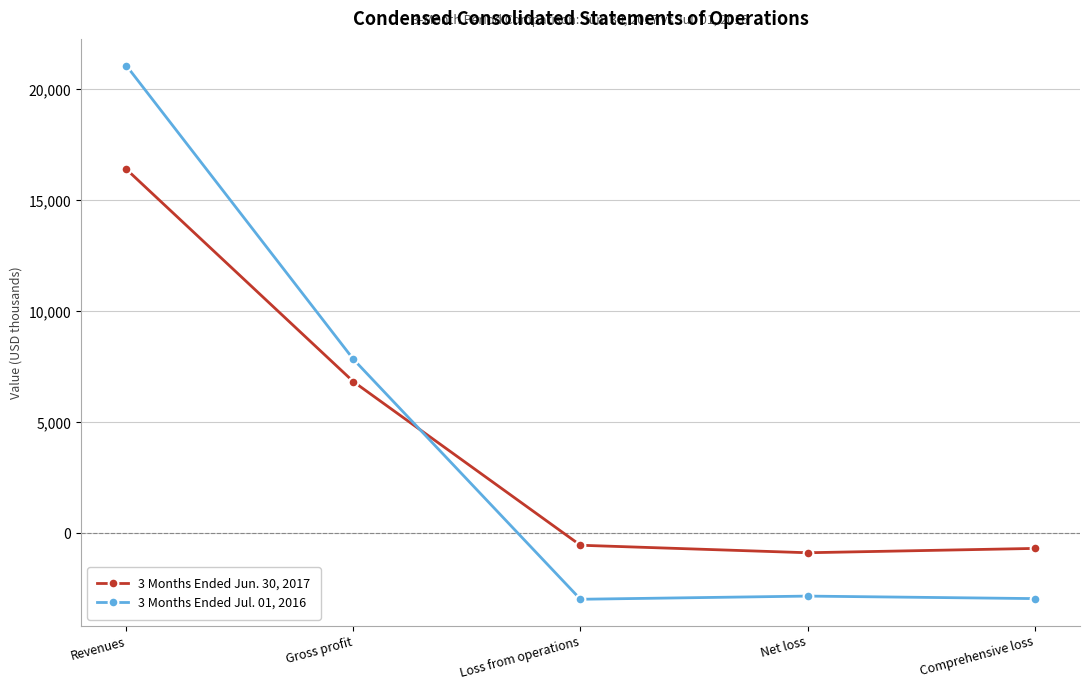

What is the difference between the highest and lowest values at Comprehensive loss?

2261